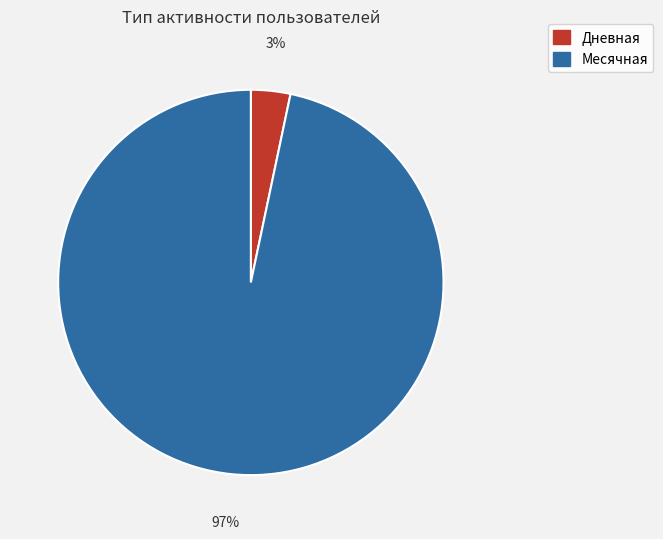

To the nearest percent, what is the average slice percentage?

50%